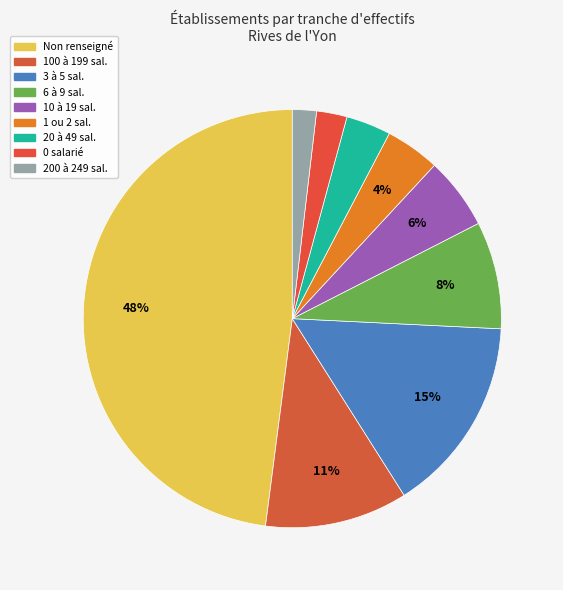

Count the number of slices in the pie.

9